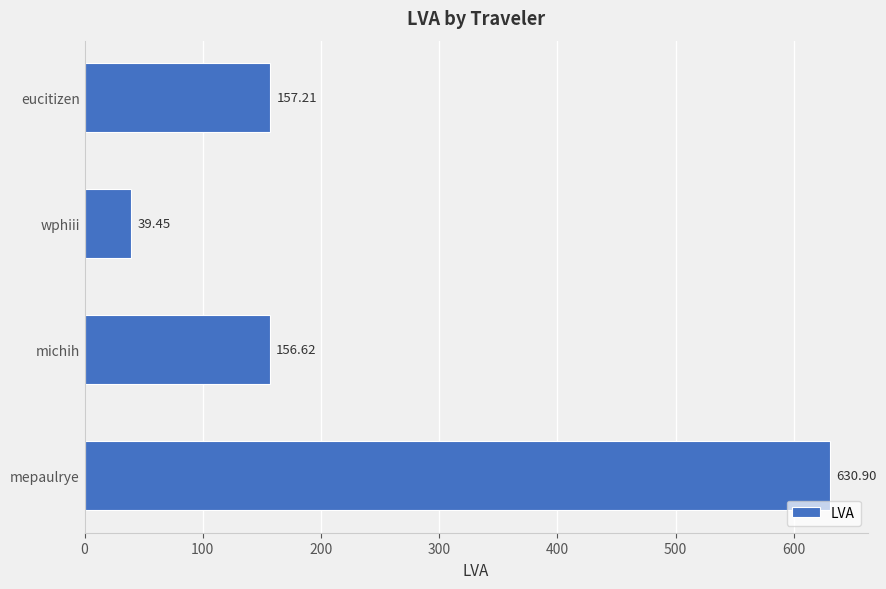

Which label corresponds to the largest value in the chart?

mepaulrye